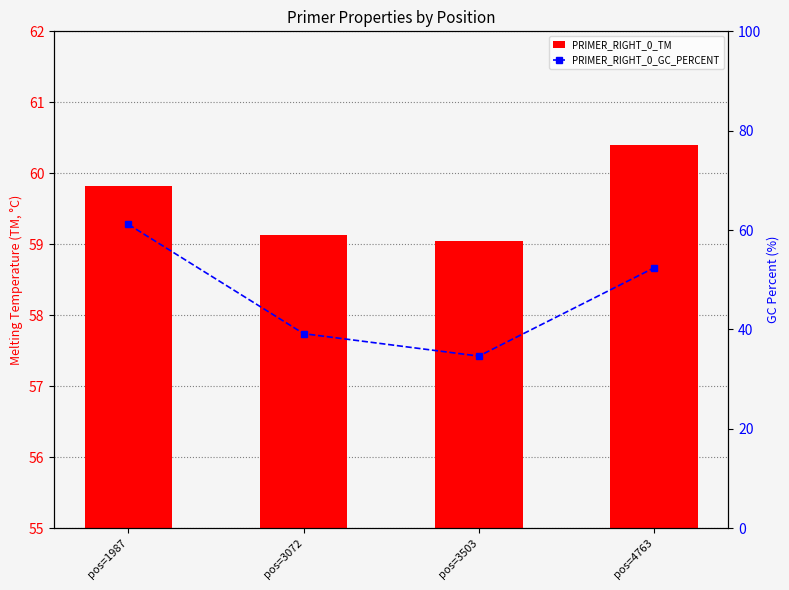

What is the difference between the PRIMER_RIGHT_0_TM values at pos=1987 and pos=3072?

0.7